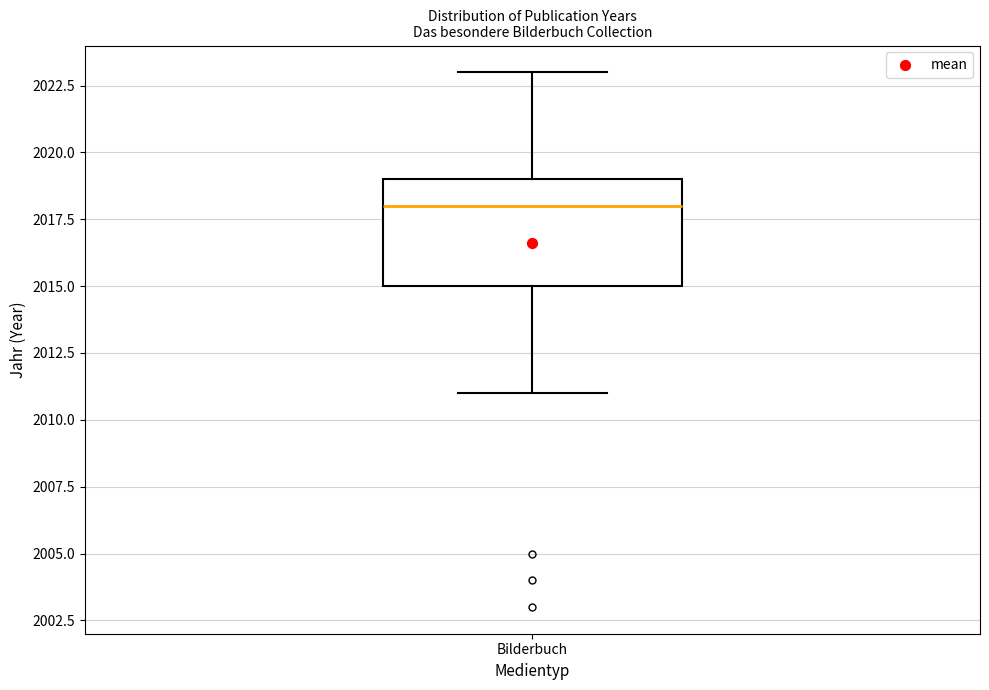

Transcribe this box plot: give where the median line is, the range the box spans, and where the two whiskers end, as read against the y-axis. The values are not printed on the chart, so give them approximately, as read against the axis.

median 2018, box 2015 to 2019, whiskers 2011 to 2023